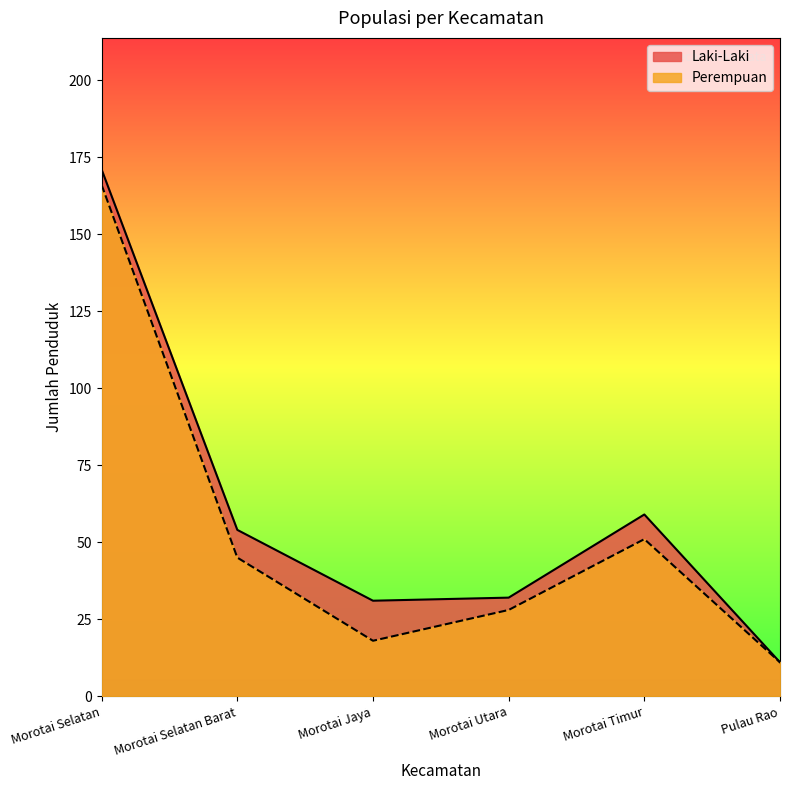

At which label does Laki-Laki reach its peak?

Morotai Selatan